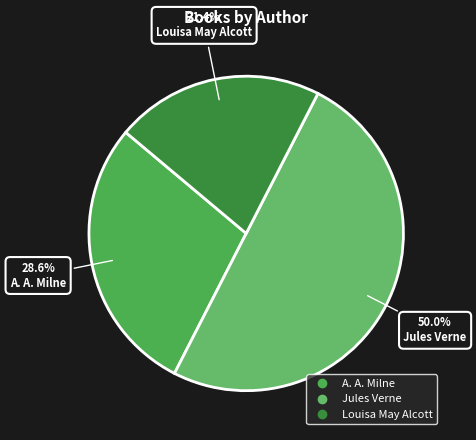

What percentage is the Jules Verne slice, to the nearest percent?

50%